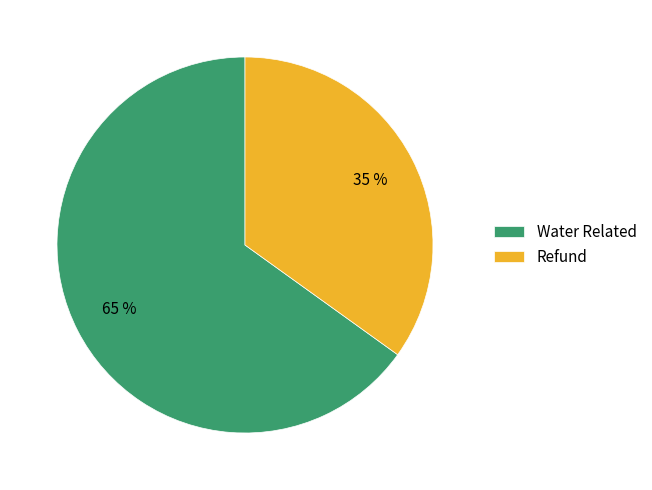

To the nearest percent, what portion does Refund represent?

35%